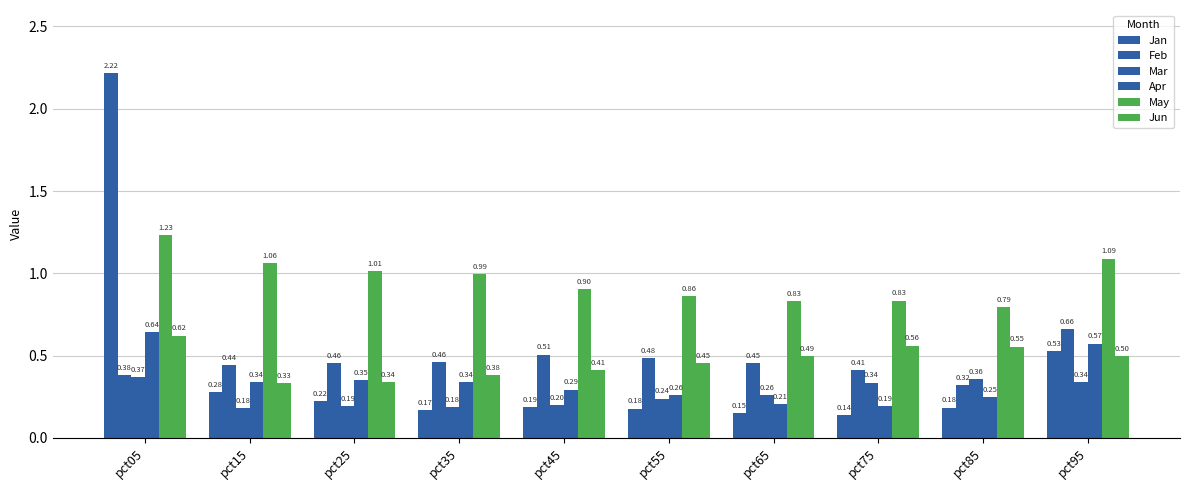

Reading left to right, what are all the values shown in this chart?

Jan: pct05=2.2	pct15=0.3	pct25=0.2	pct35=0.2	pct45=0.2	pct55=0.2	pct65=0.2	pct75=0.1	pct85=0.2	pct95=0.5
Feb: pct05=0.4	pct15=0.4	pct25=0.5	pct35=0.5	pct45=0.5	pct55=0.5	pct65=0.5	pct75=0.4	pct85=0.3	pct95=0.7
Mar: pct05=0.4	pct15=0.2	pct25=0.2	pct35=0.2	pct45=0.2	pct55=0.2	pct65=0.3	pct75=0.3	pct85=0.4	pct95=0.3
Apr: pct05=0.6	pct15=0.3	pct25=0.3	pct35=0.3	pct45=0.3	pct55=0.3	pct65=0.2	pct75=0.2	pct85=0.2	pct95=0.6
May: pct05=1.2	pct15=1.1	pct25=1.0	pct35=1.0	pct45=0.9	pct55=0.9	pct65=0.8	pct75=0.8	pct85=0.8	pct95=1.1
Jun: pct05=0.6	pct15=0.3	pct25=0.3	pct35=0.4	pct45=0.4	pct55=0.5	pct65=0.5	pct75=0.6	pct85=0.6	pct95=0.5